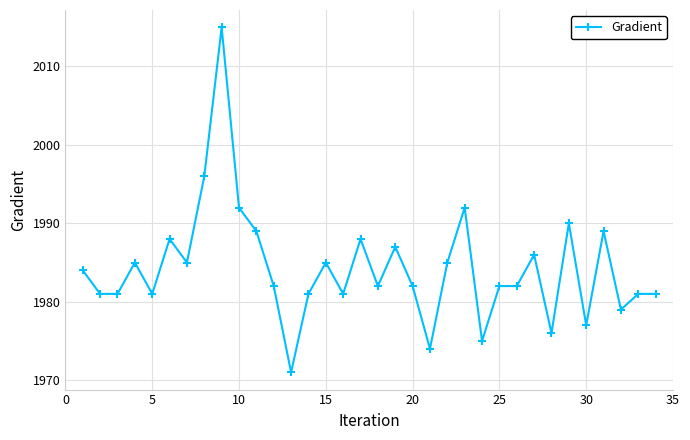

True or false: the data has more than 1 interior local peaks.

True